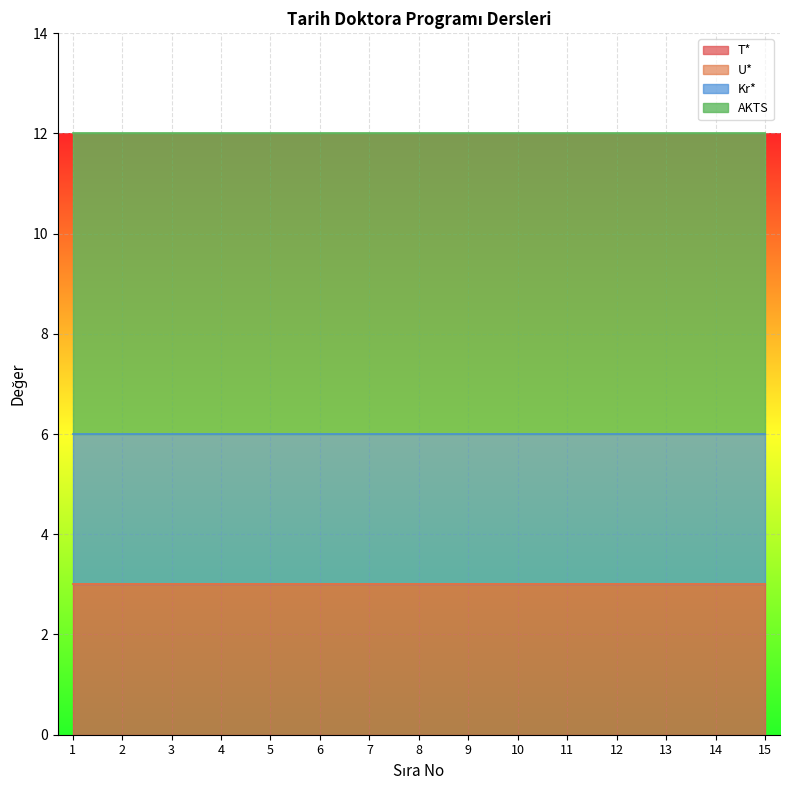

The Kr* series shows 1 at 7. True or false?

False